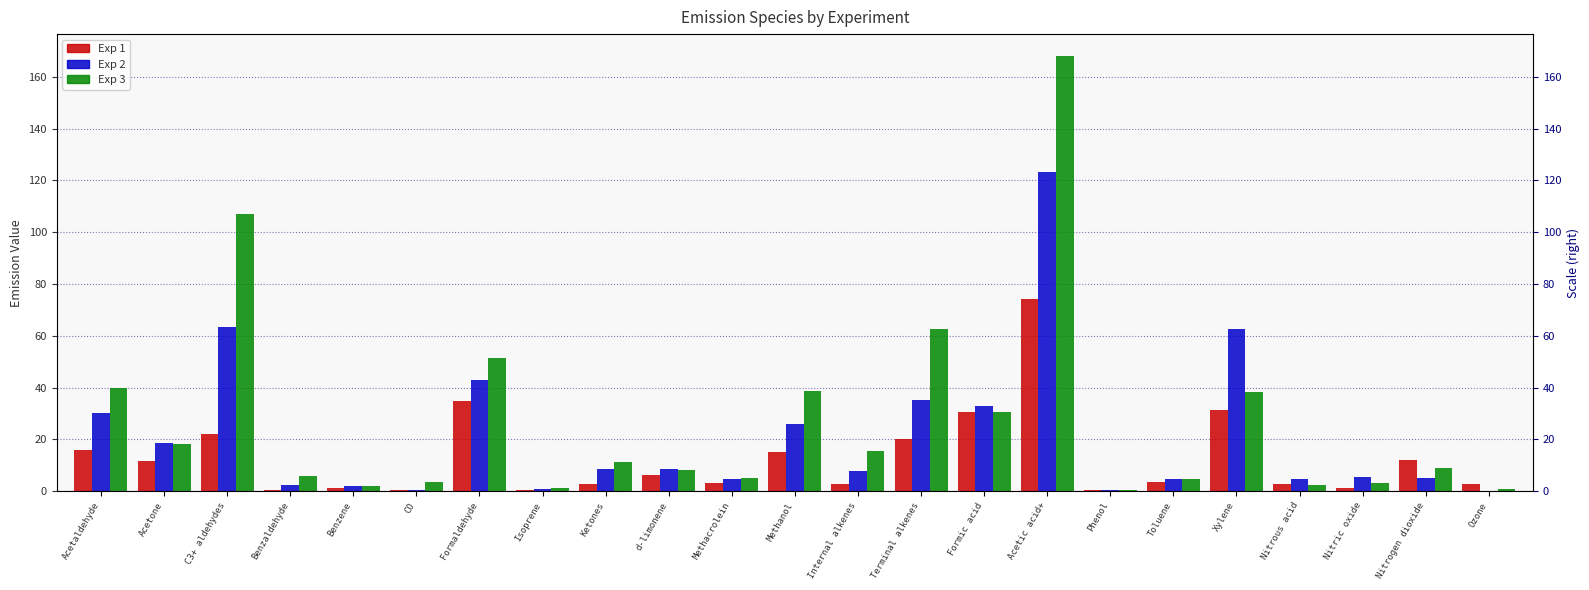

Reading left to right, what are all the values shown in this chart?

Exp 1: 15.8	11.8	22.2	0.6	1.2	0.5	34.9	0.3	3.0	6.2	3.3	15.3	2.9	20.2	30.5	74.2	0.6	3.6	31.4	2.7	1.3	12.0	2.8
Exp 2: 30.2	18.8	63.3	2.4	2.1	0.5	42.9	0.7	8.5	8.8	4.8	25.9	7.8	35.3	33.1	123.1	0.6	4.7	62.7	4.6	5.4	5.1	0.0
Exp 3: 40.0	18.3	107.0	5.9	2.2	3.6	51.6	1.2	11.5	8.3	5.1	38.7	15.6	62.5	30.7	168.1	0.6	4.7	38.5	2.4	3.2	9.2	1.0